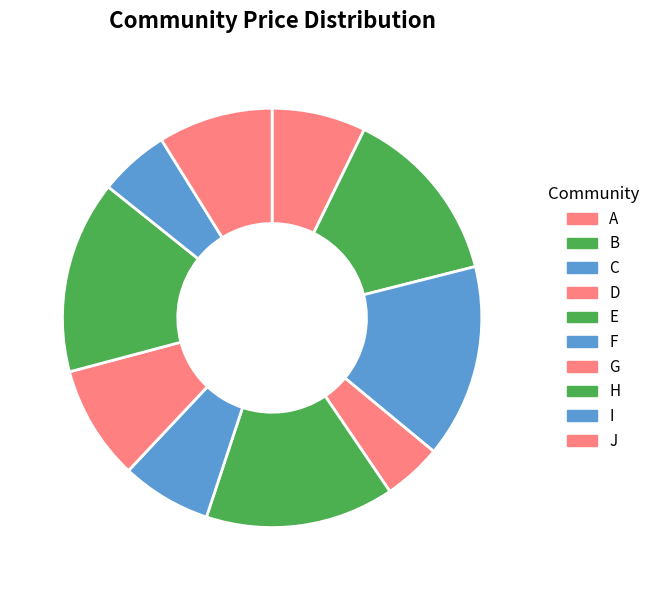

Count the number of slices in the pie.

10